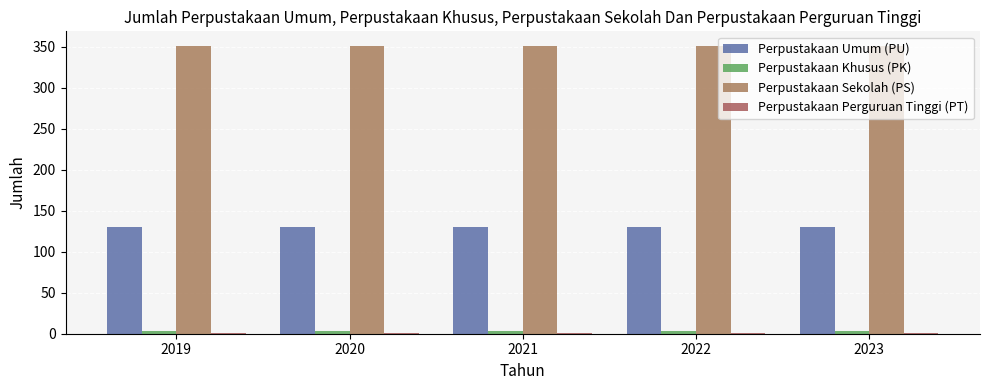

Is it true that Perpustakaan Perguruan Tinggi (PT) equals 0 at 2021?

False